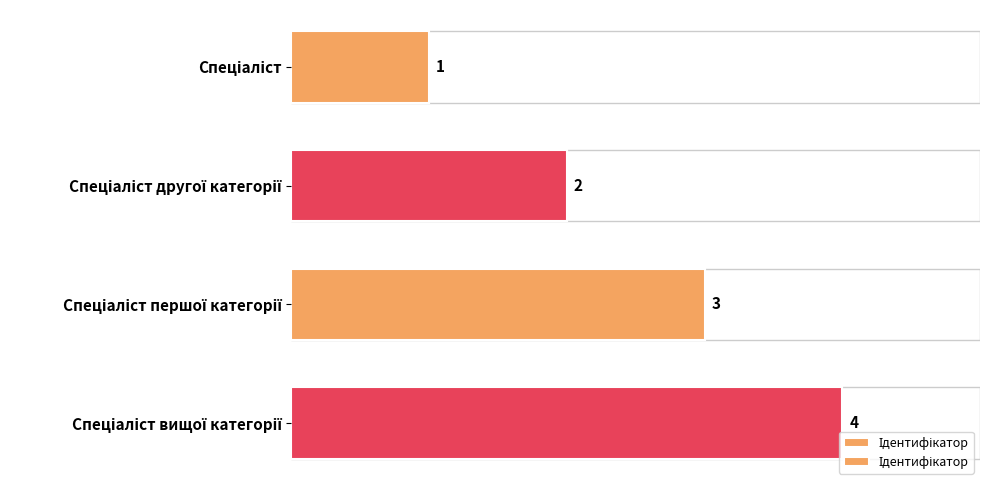

Where does the data first go above 3?

Спеціаліст вищої категорії